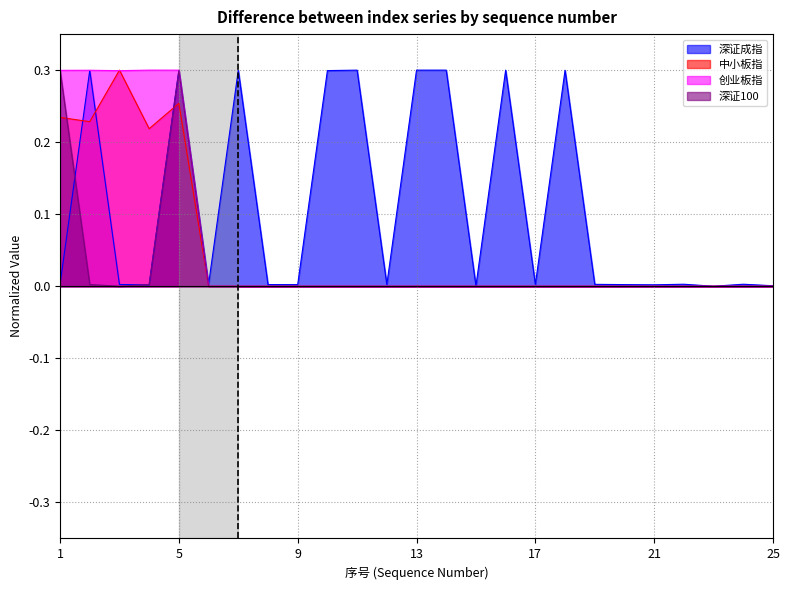

At which category is the sum across all series the highest?

5